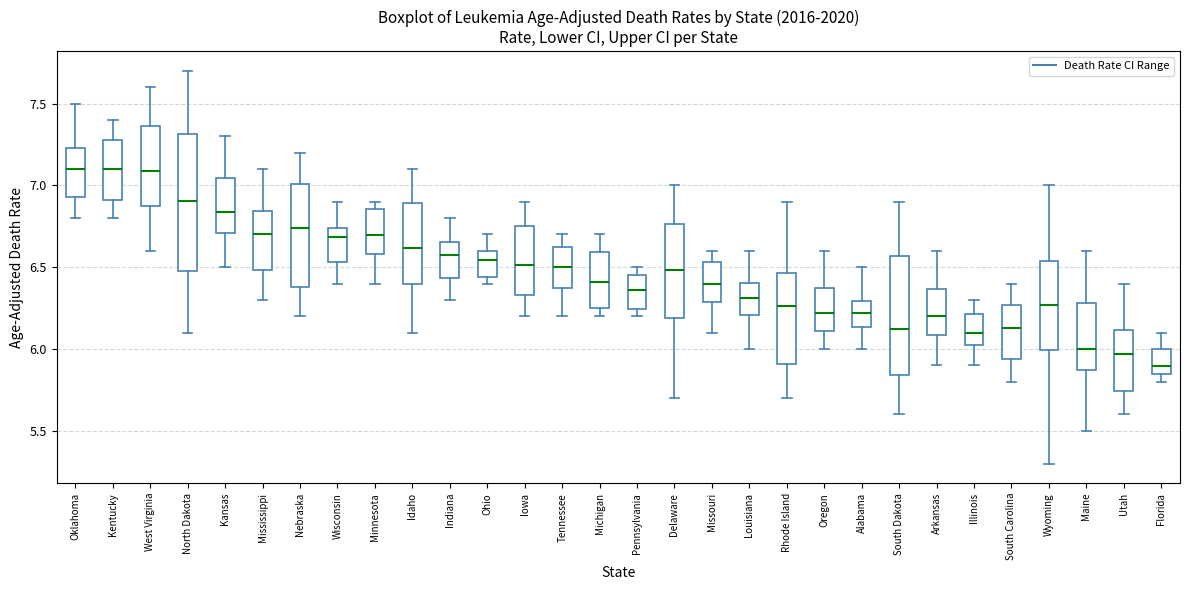

Which box is the tallest, from its lower edge to its upper edge?

North Dakota